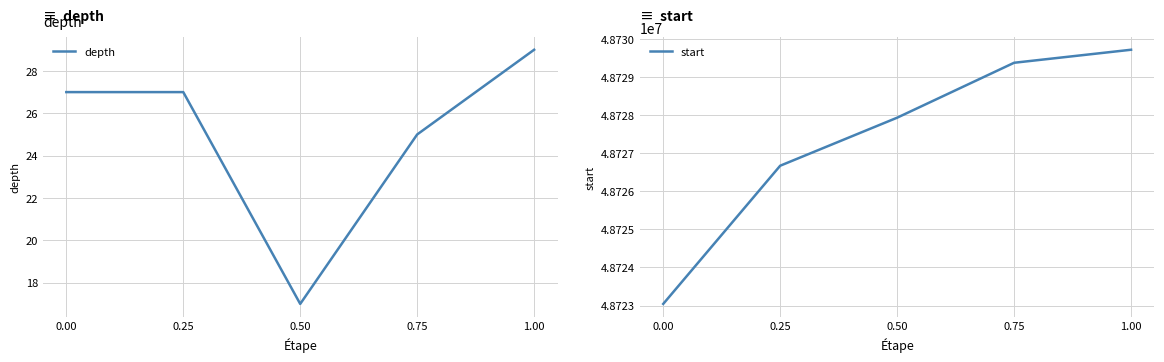

In depth, how many points are lower than both neighbors (excluding endpoints)?

1